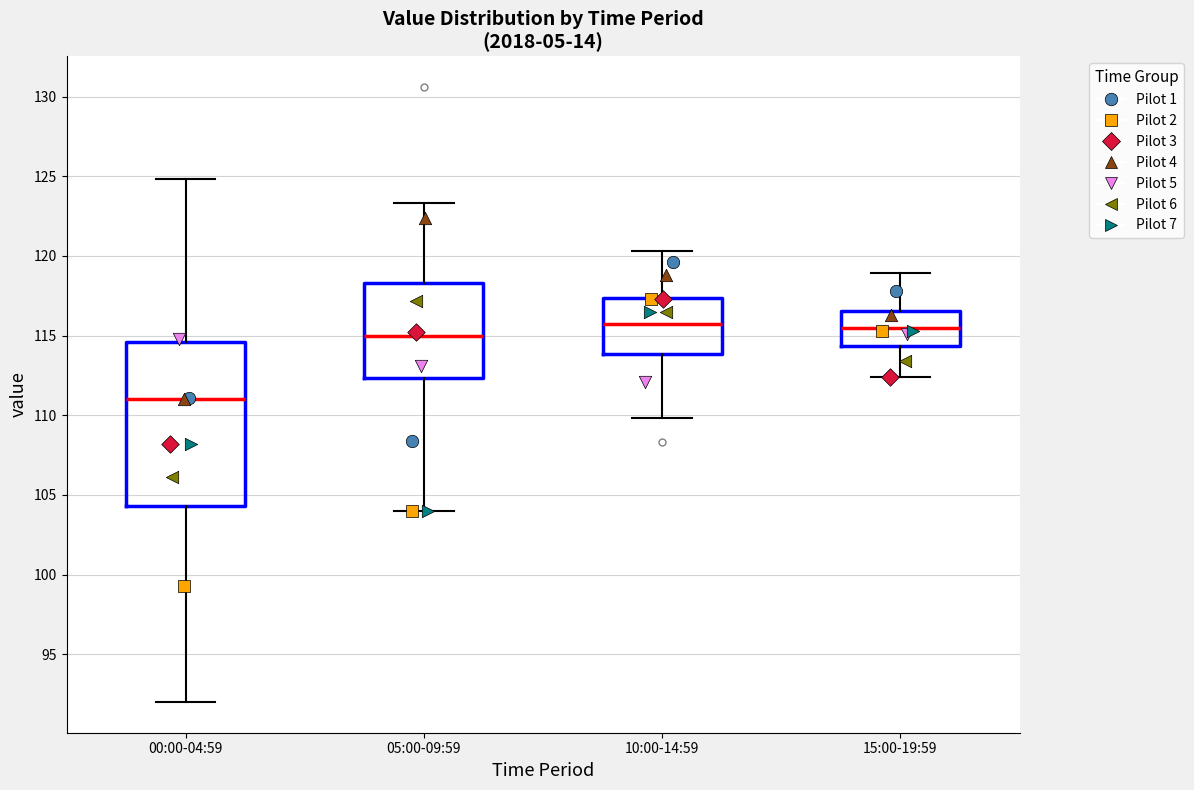

Where does the median line of the box for 00:00-04:59 sit on the y-axis? The values are not printed on the chart, so give them approximately, as read against the axis.

111.0